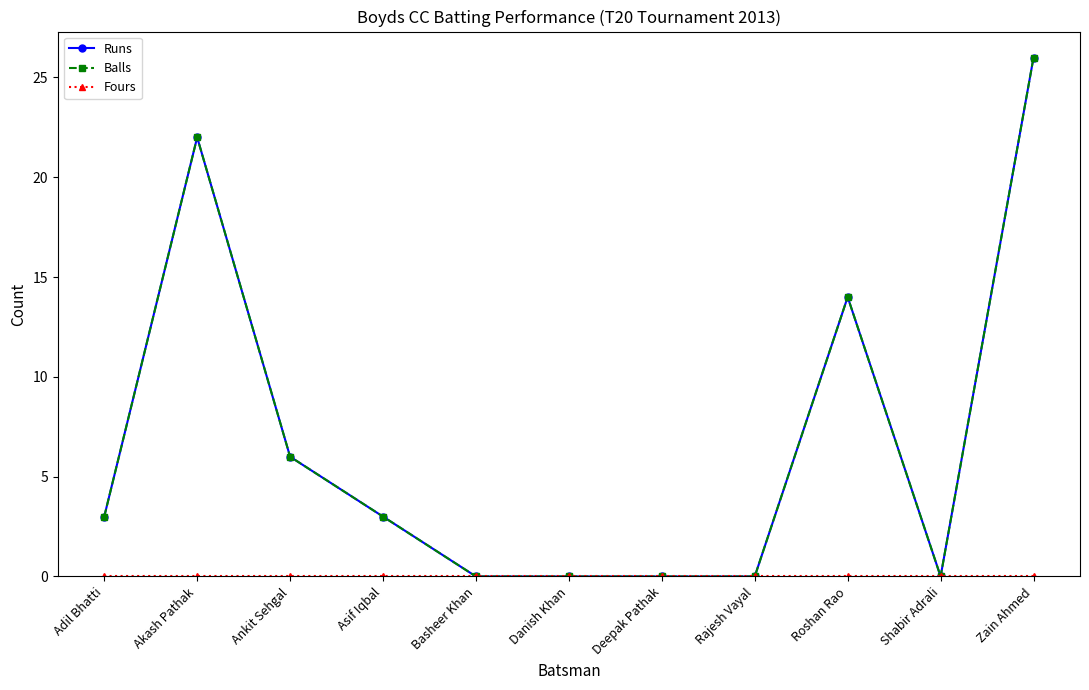

True or false: Runs and Balls intersect in this chart.

False